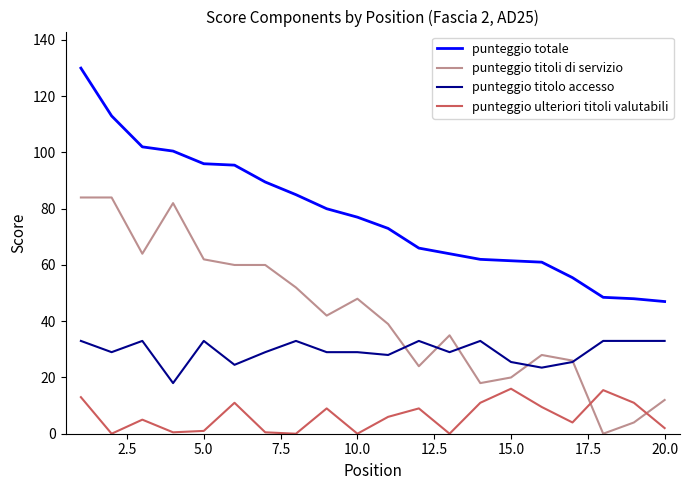

Which series has the largest total across all categories?

punteggio totale